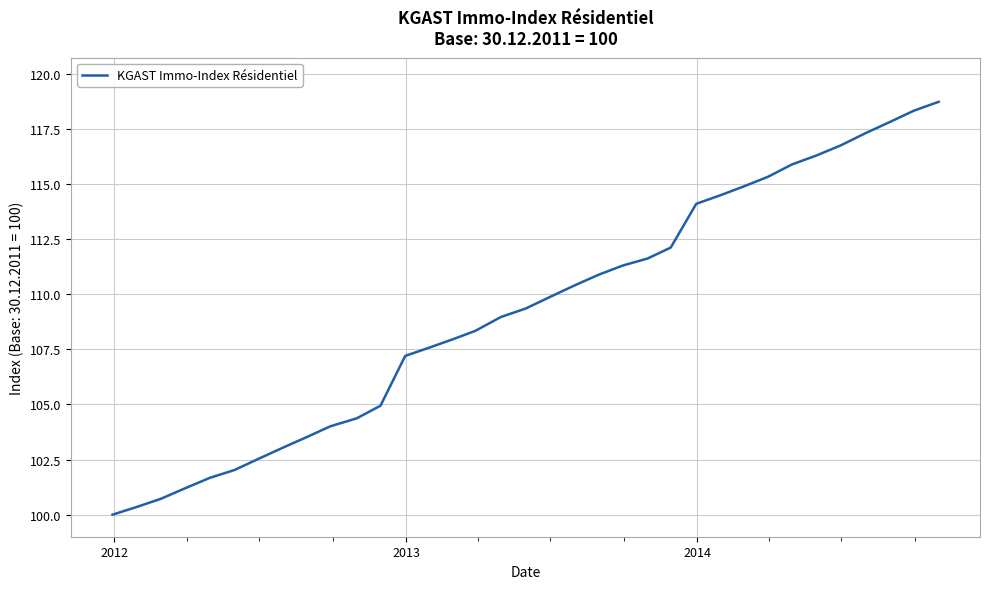

What is the difference between the maximum and second lowest values?

18.4